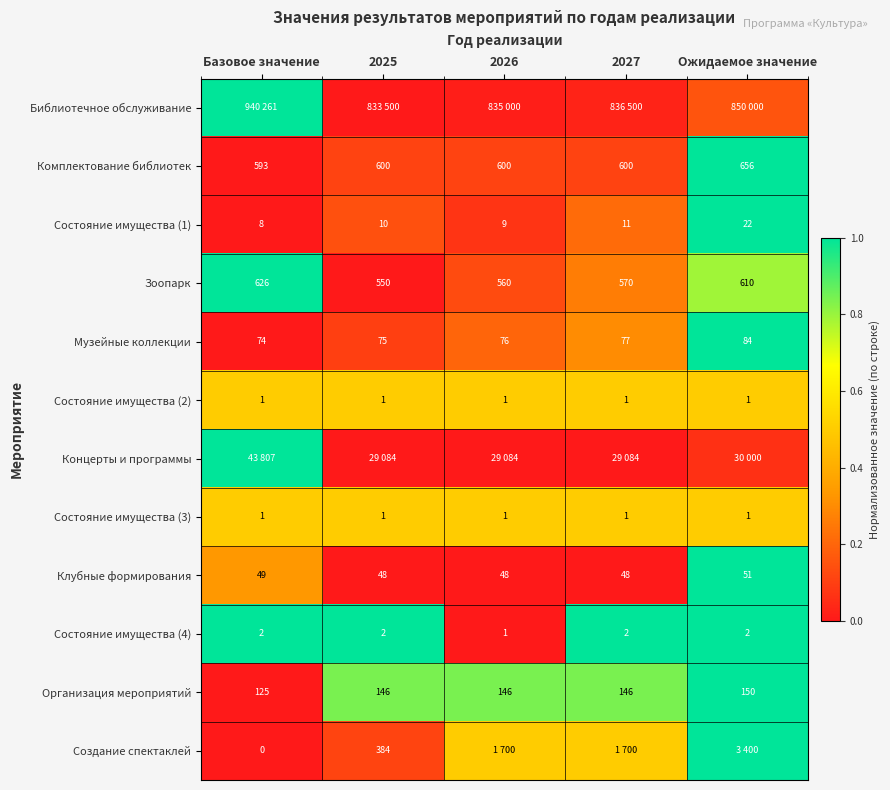

At which label is Клубные формирования closest to 49?

Базовое значение